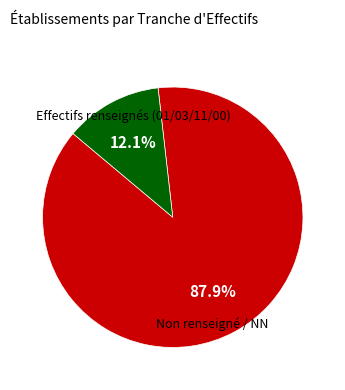

Does any single category account for the majority?

Yes